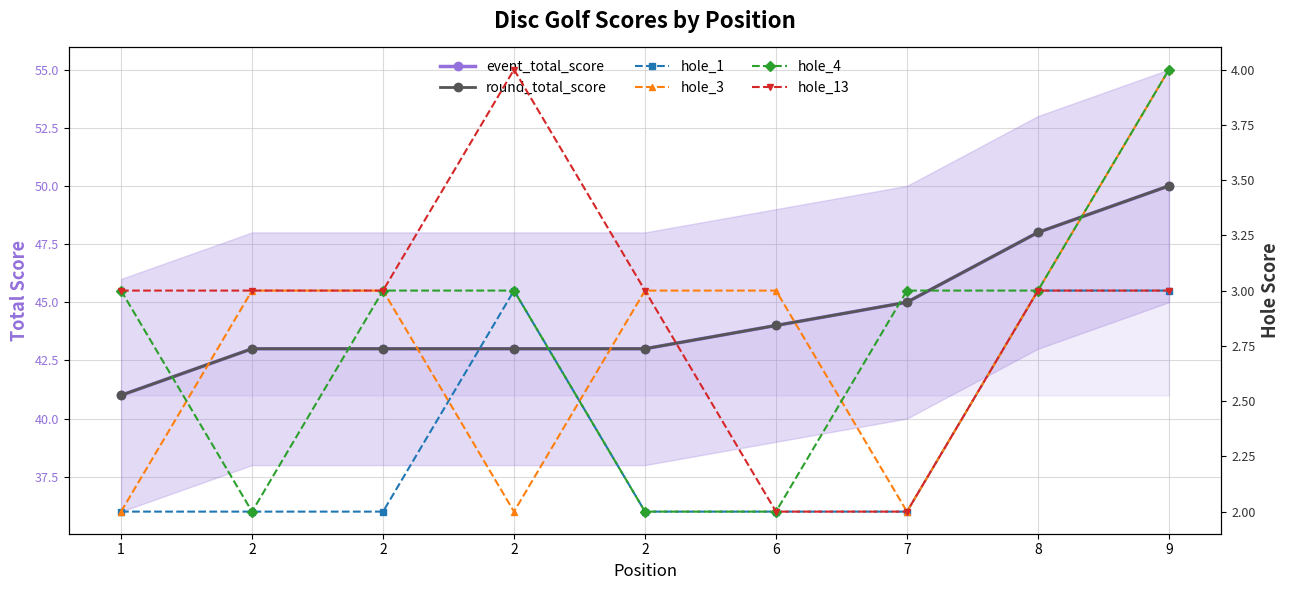

True or false: round_total_score and hole_4 cross at least once.

False